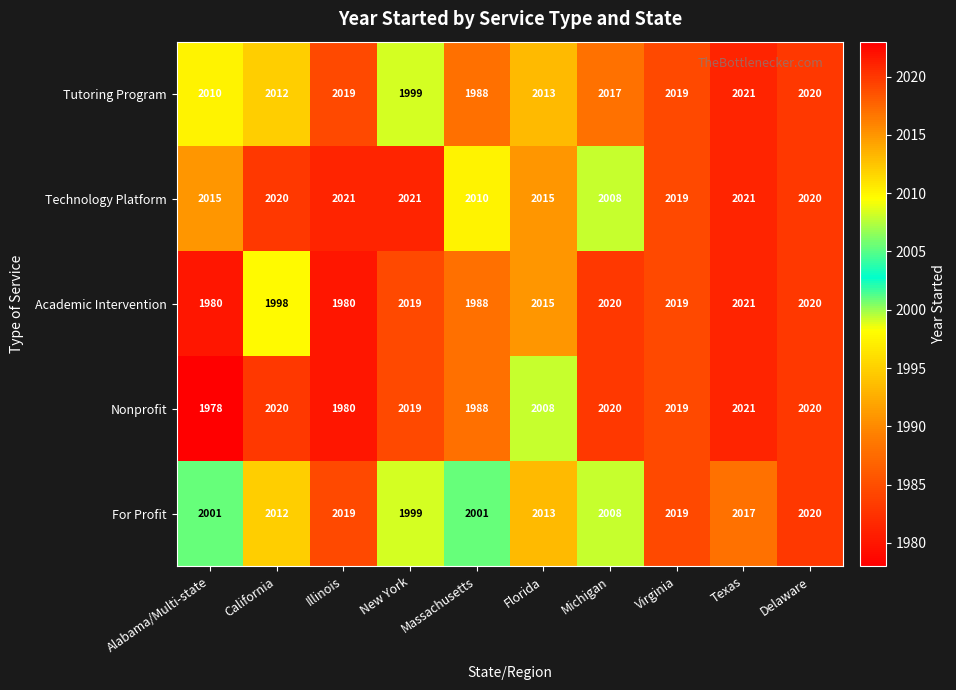

Is it true that For Profit equals 2019 at Illinois?

True